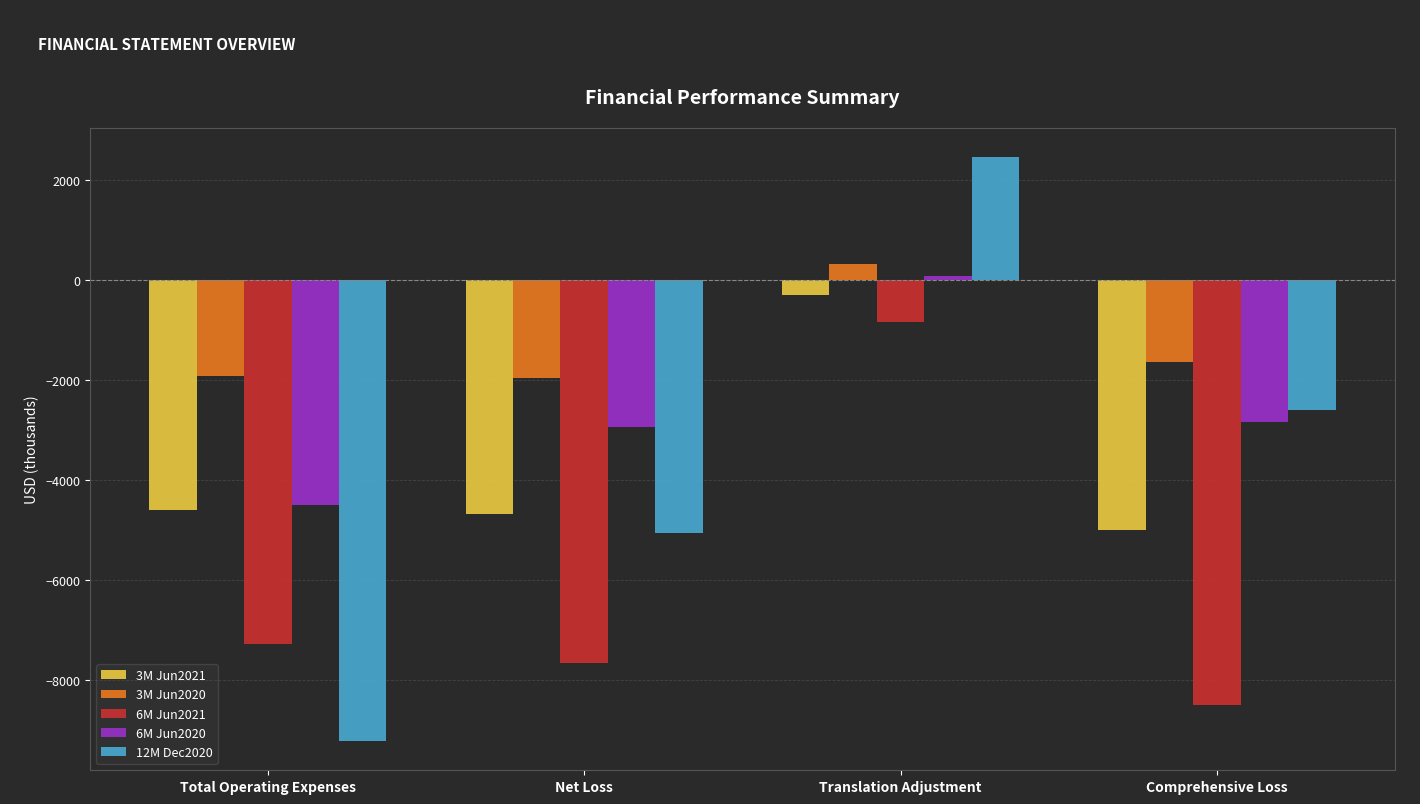

Count the number of categories in the chart.

4